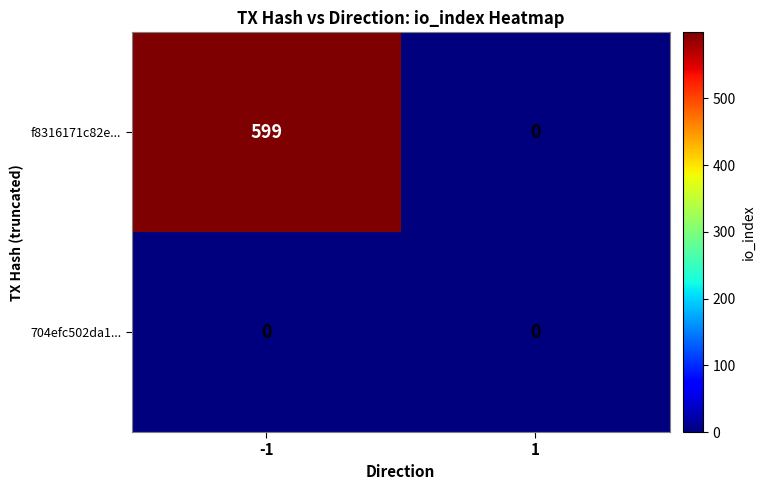

Which series changed the most between -1 and 1?

f8316171c82e...